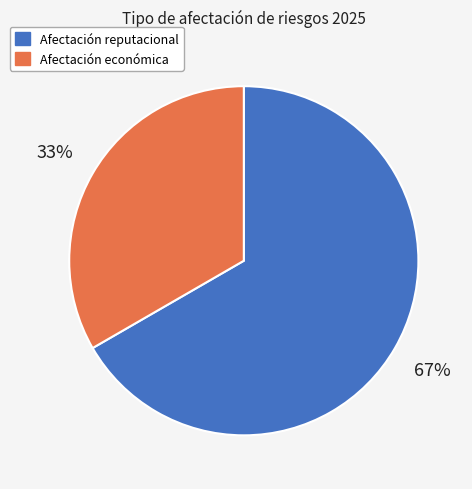

To the nearest percent, what portion does Afectación económica represent?

33%